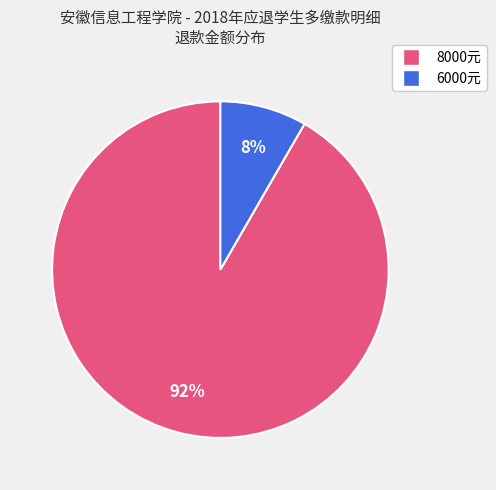

Is there a majority slice in this chart?

Yes